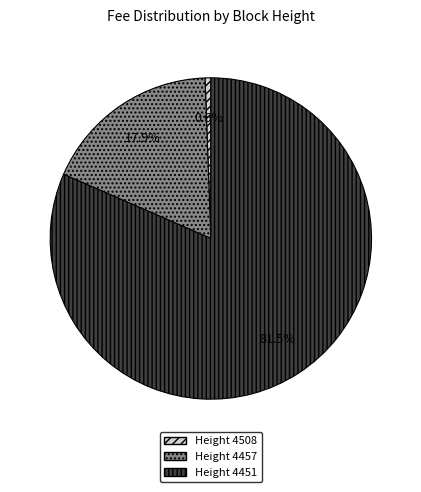

Does any single category account for the majority?

Yes